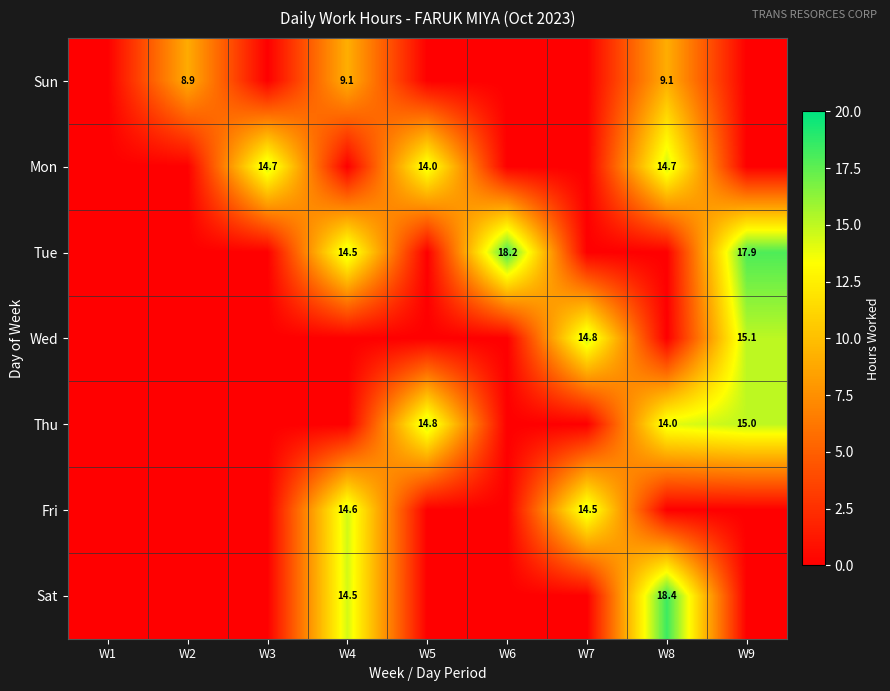

The value of Fri at W5 is -5.4. True or false?

False